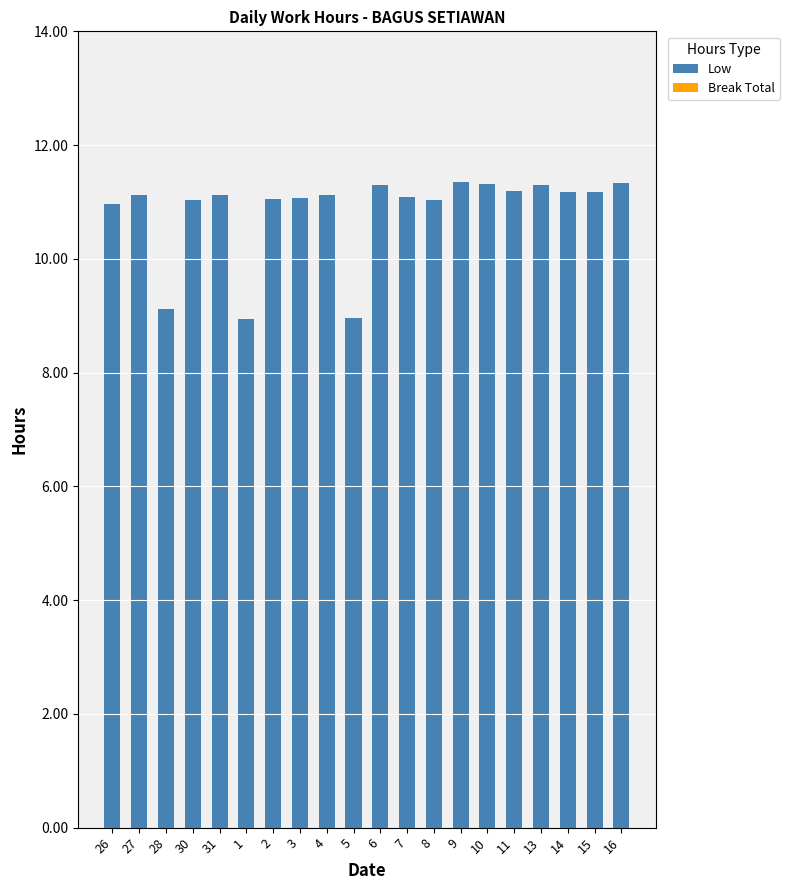

What is the ratio of the value at 15 to the value at 27?

1.0